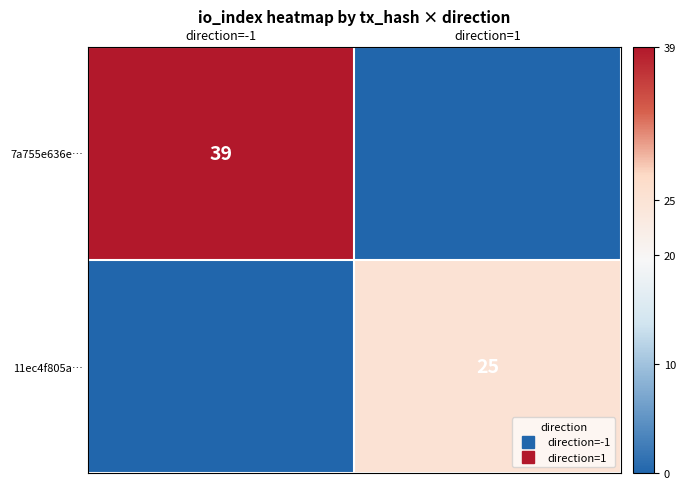

What is the average value of the 11ec4f805a… series?

12